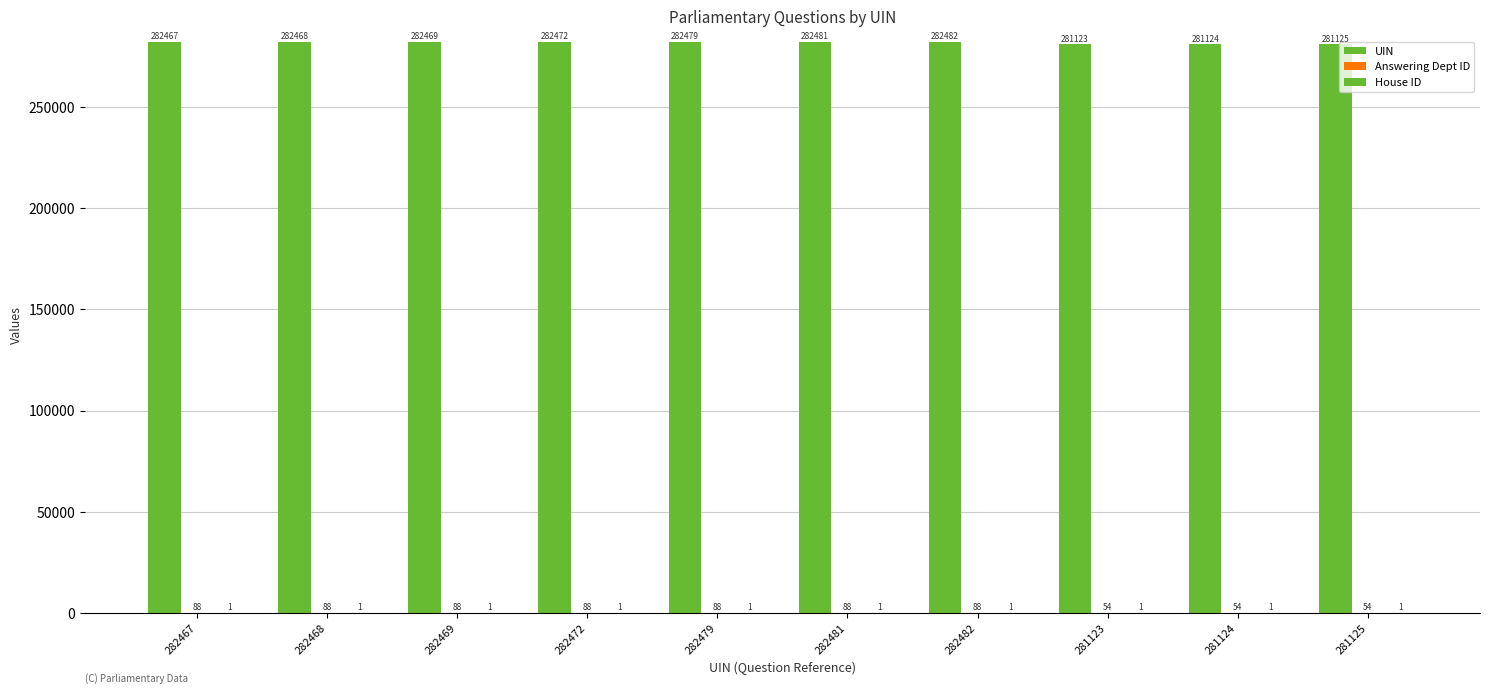

At which label is House ID closest to 1?

282467